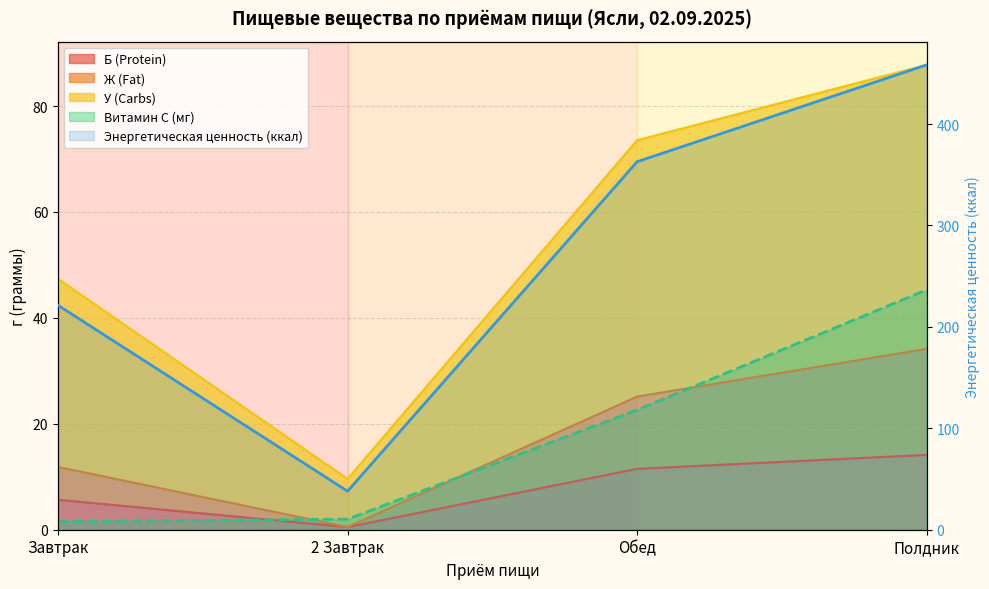

What is the greatest value displayed?

458.4